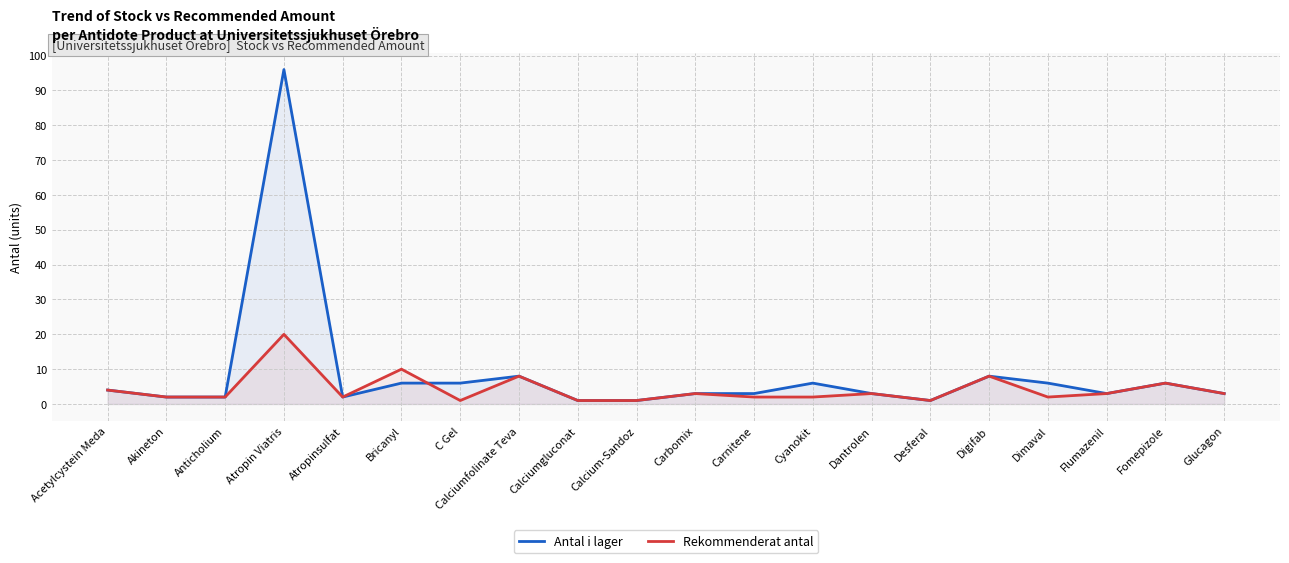

How many interior local peaks does the Antal i lager series have?

5